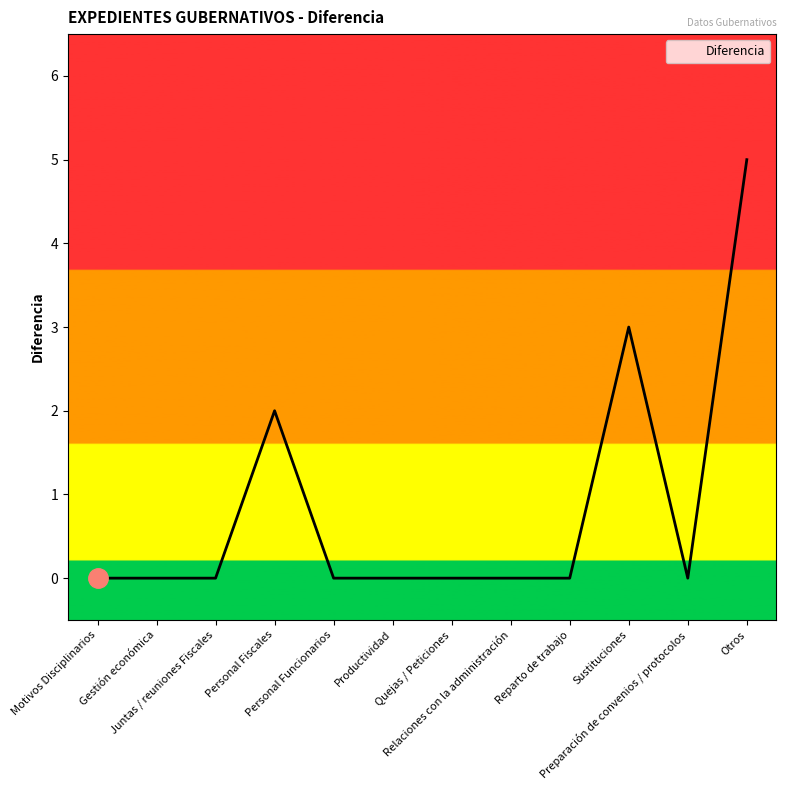

Where is the data nearest to the value 2?

Personal Fiscales